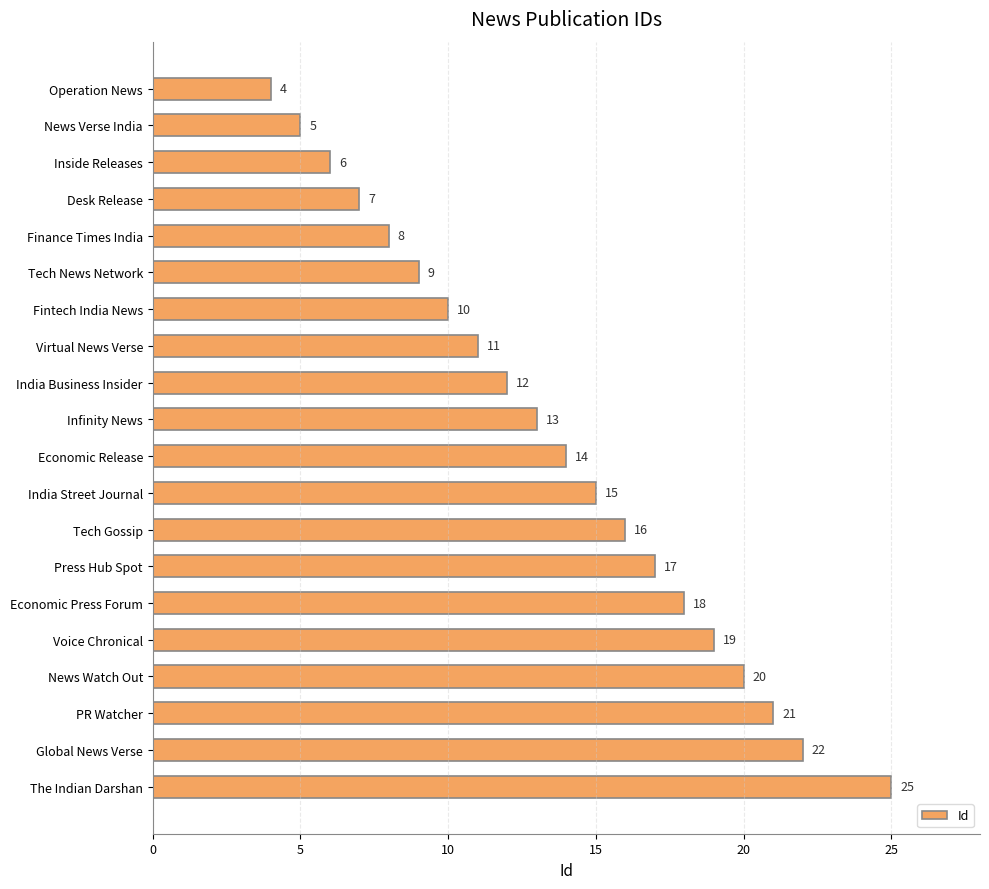

Approximately how many times larger is the value at Voice Chronical compared to News Verse India?

3.8